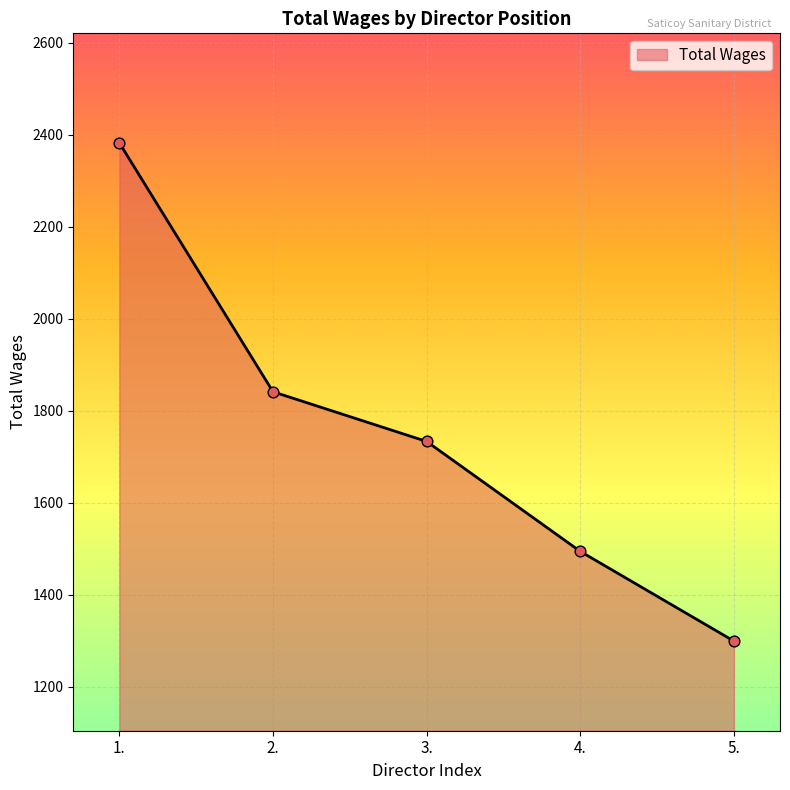

Between 5. and 2., which is larger?

2.